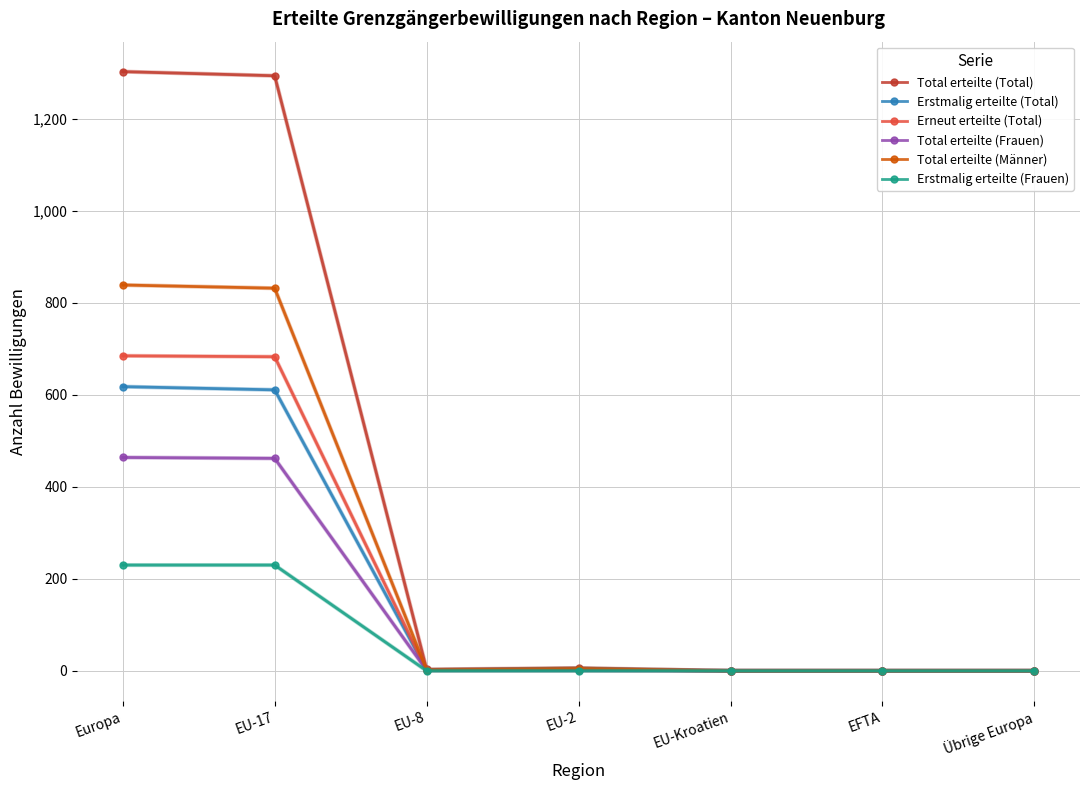

What is the sum of the Total erteilte (Total) values at EU-17 and EU-Kroatien?

1294